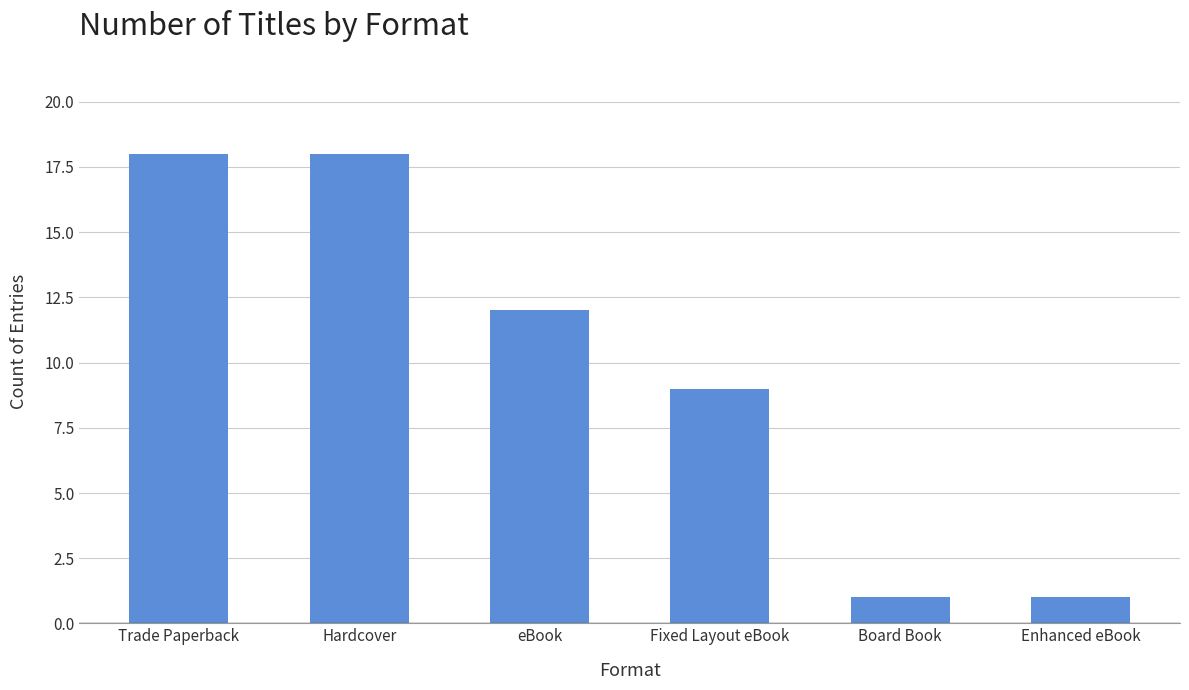

What is the difference between the second highest and second lowest values?

17